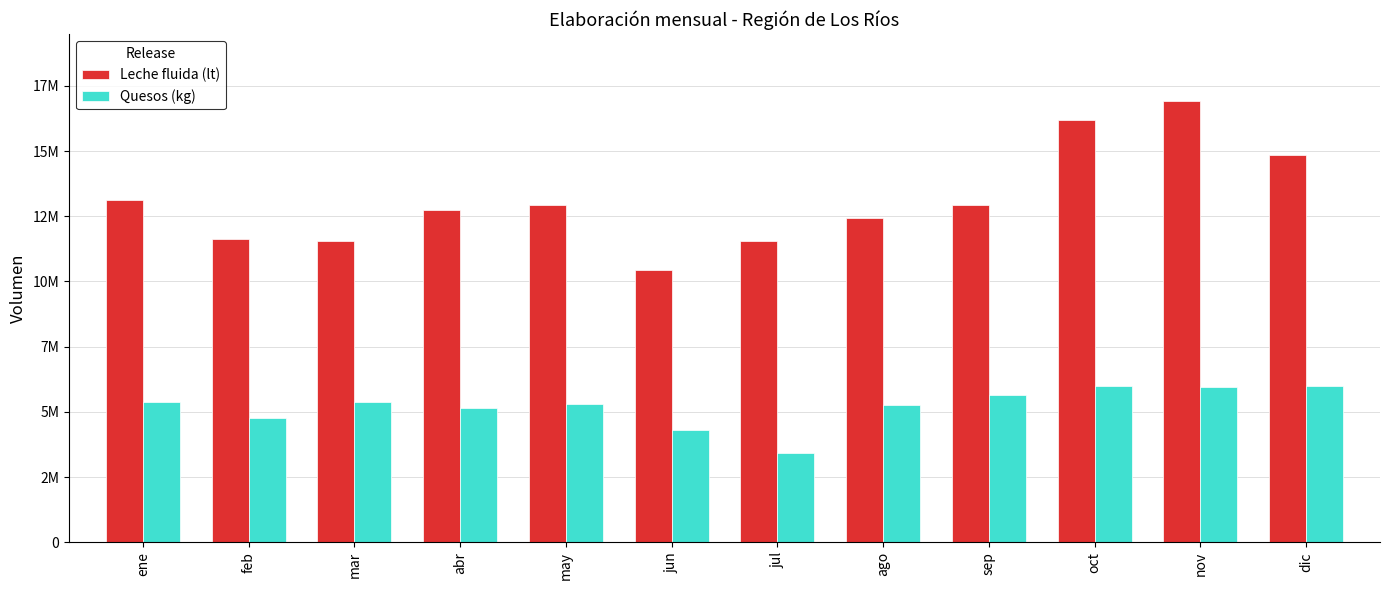

List the series in order of their peak value, lowest first.

Quesos (kg), Leche fluida (lt)